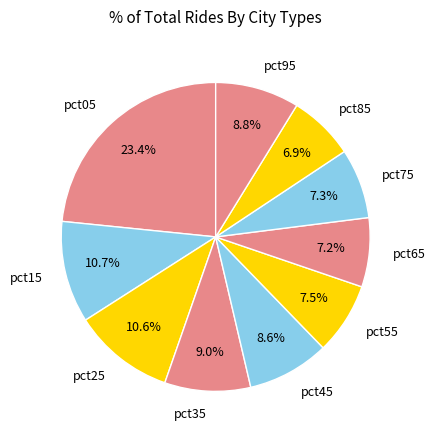

Which slice is the largest?

pct05